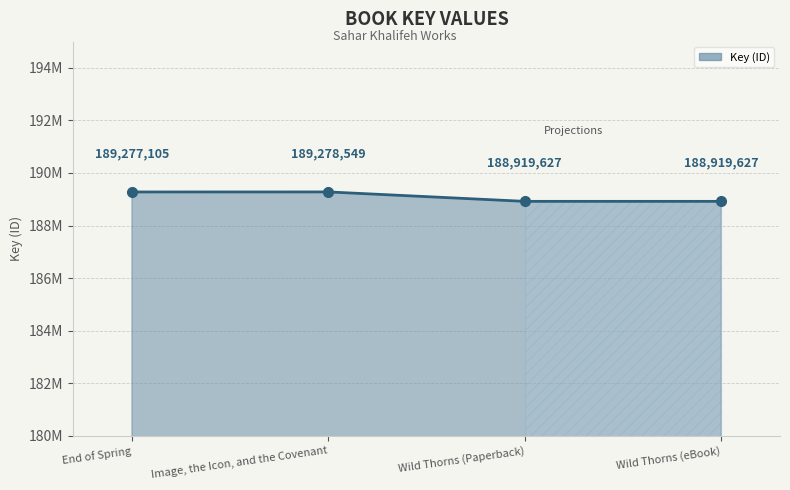

What is the change in value from End of Spring to Wild Thorns (eBook)?

-357478